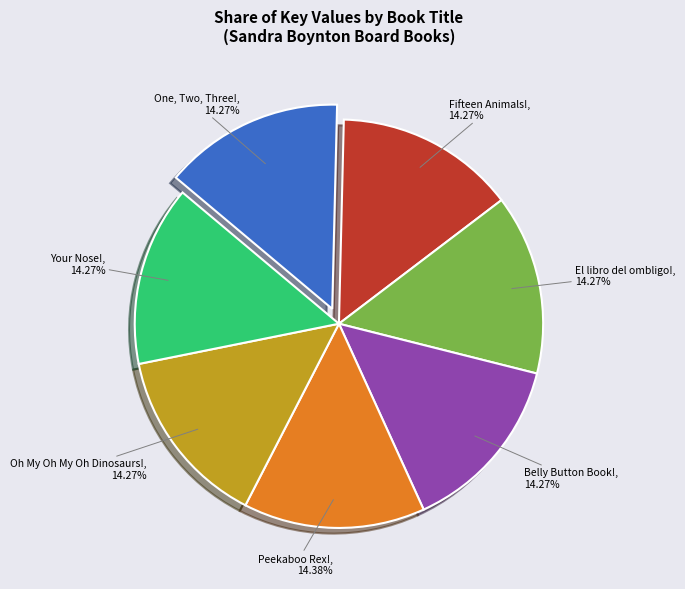

Does any single category account for the majority?

No